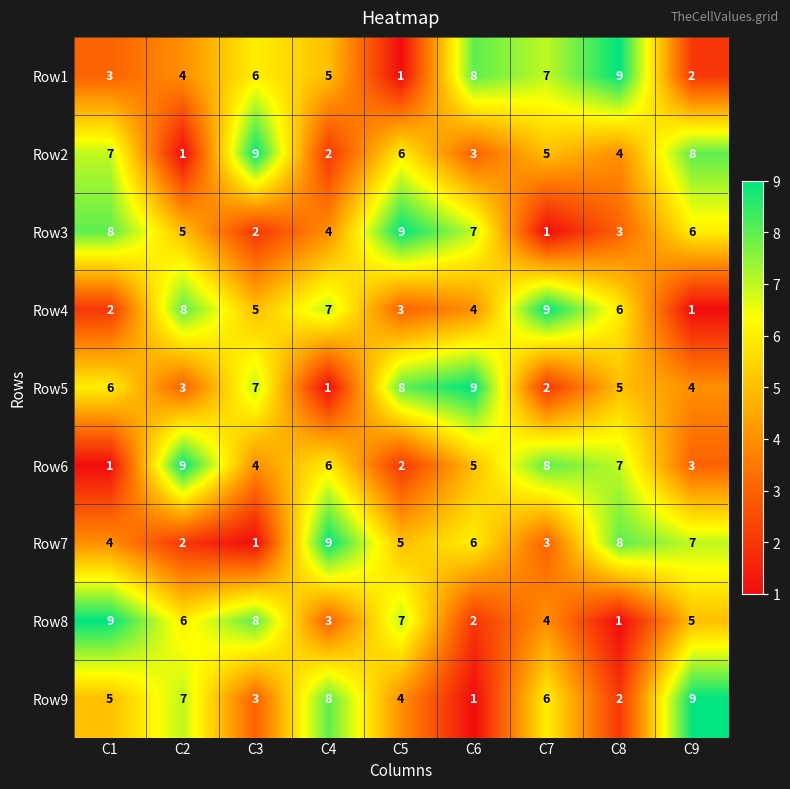

What is the difference between the highest and lowest values at C5?

8